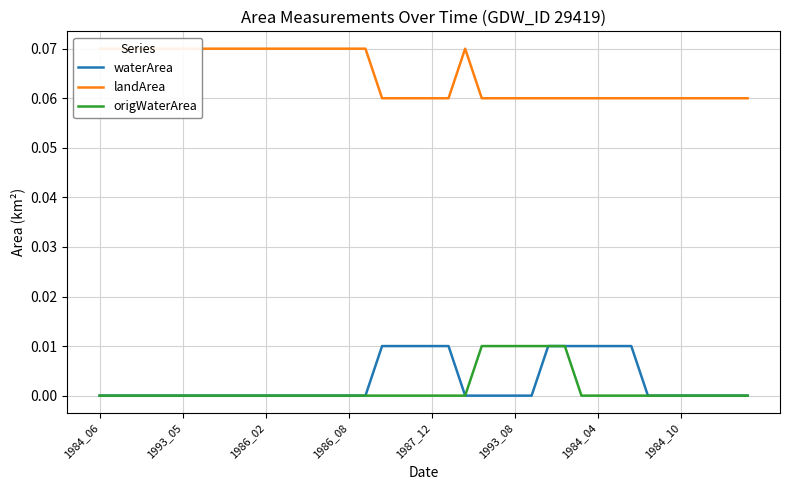

True or false: origWaterArea has more than 0 points higher than both neighbors.

False